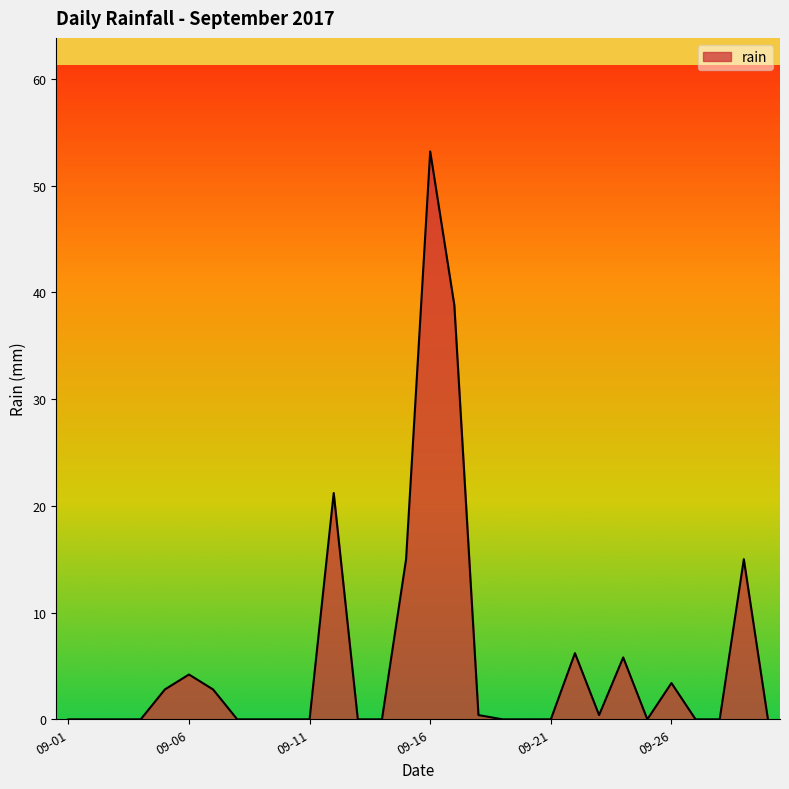

Reading left to right, list all the values displayed in this chart.

0.0	0.0	0.0	0.0	2.8	4.2	2.8	0.0	0.0	0.0	0.0	21.2	0.0	0.0	15.0	53.2	38.8	0.4	0.0	0.0	0.0	6.2	0.4	5.8	0.0	3.4	0.0	0.0	15.0	0.0